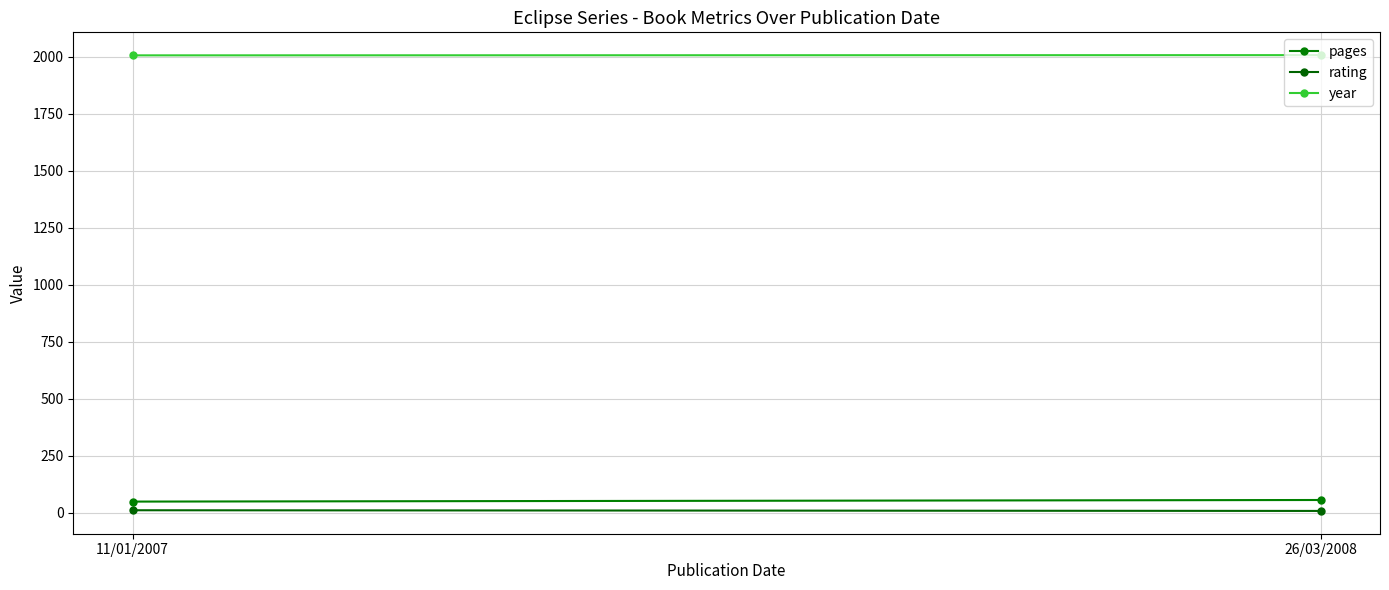

What is the sum of all rating values?

17